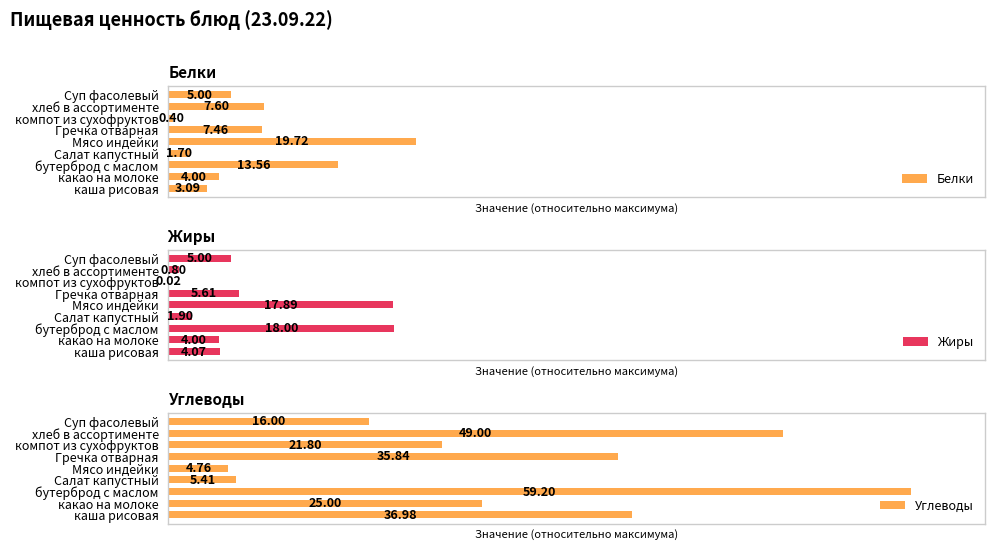

Which series has the largest range (max minus min)?

Углеводы